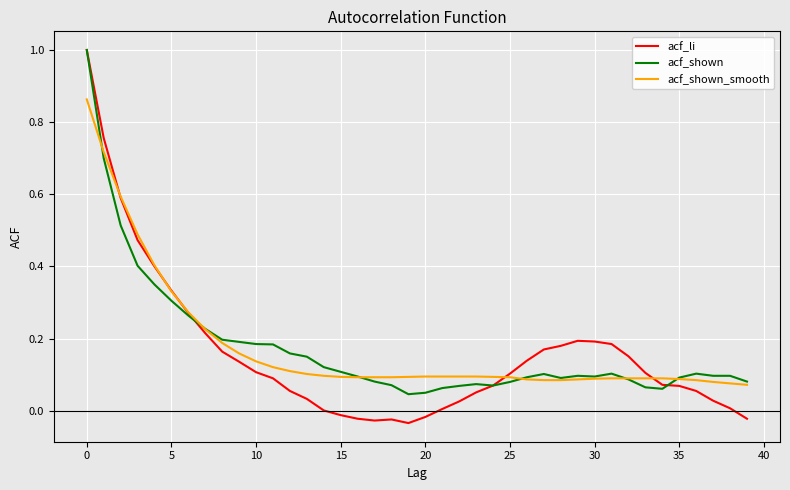

Which series has the widest spread of values?

acf_li